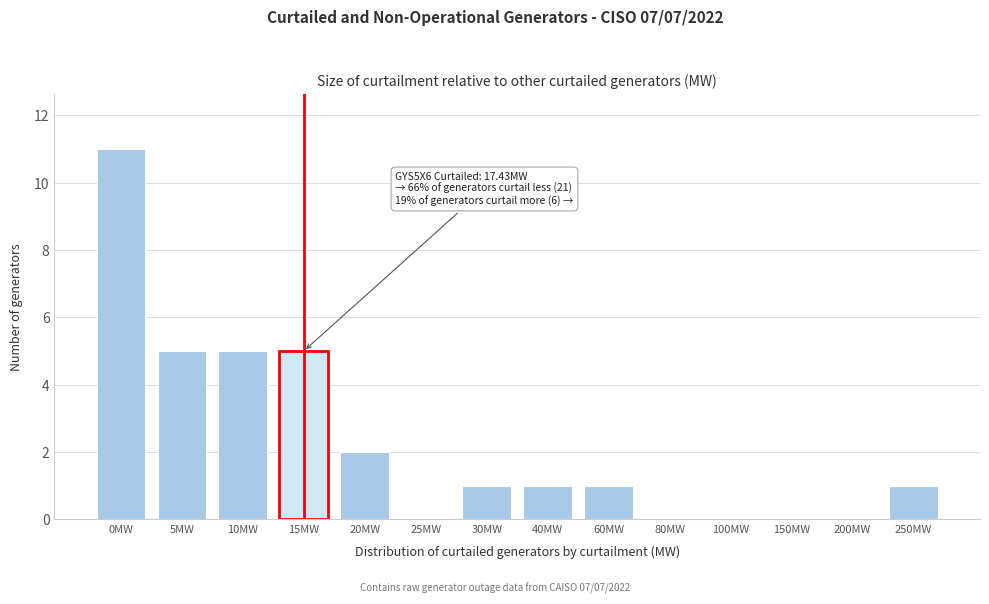

Reading right to left, transcribe all the data shown in this chart.

250MW=1	200MW=0	150MW=0	100MW=0	80MW=0	60MW=1	40MW=1	30MW=1	25MW=0	20MW=2	15MW=5	10MW=5	5MW=5	0MW=11